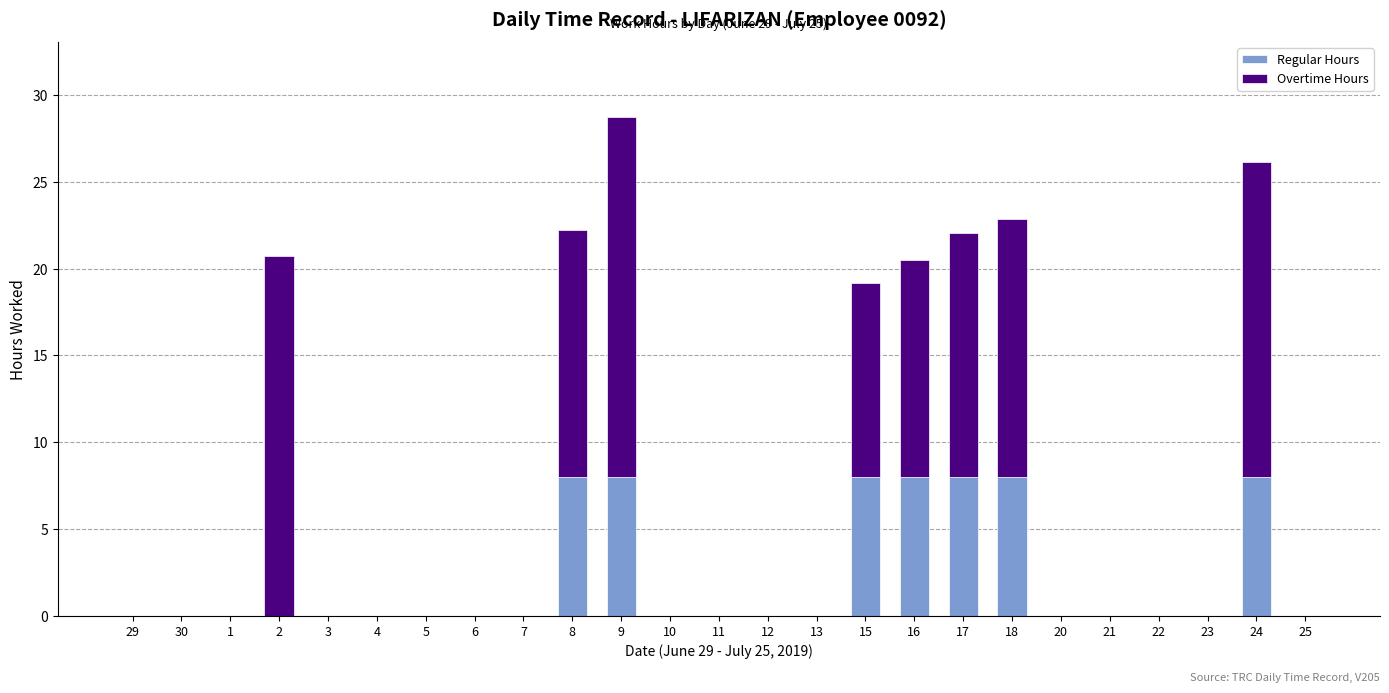

What is the sum of the Regular Hours values at 24 and 10?

8.0